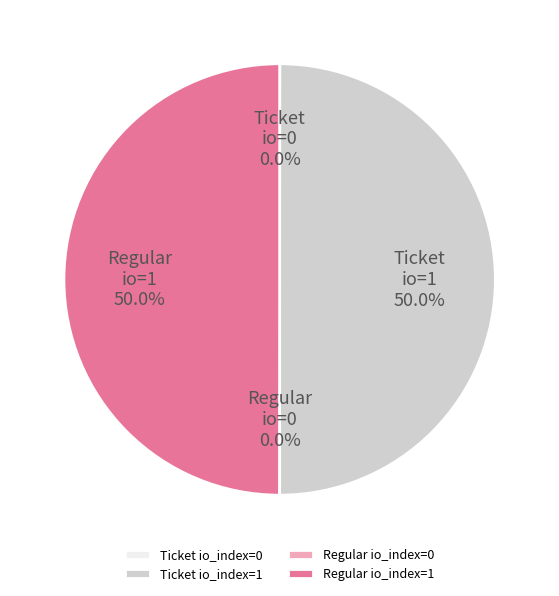

How much of the chart is everything except Regular io_index=1?

50.0%